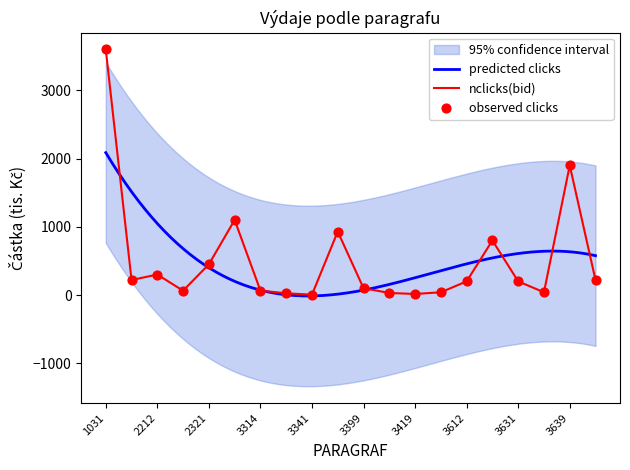

Is the value of observed clicks at 3399 greater than the value of nclicks(bid) at 3612?

No